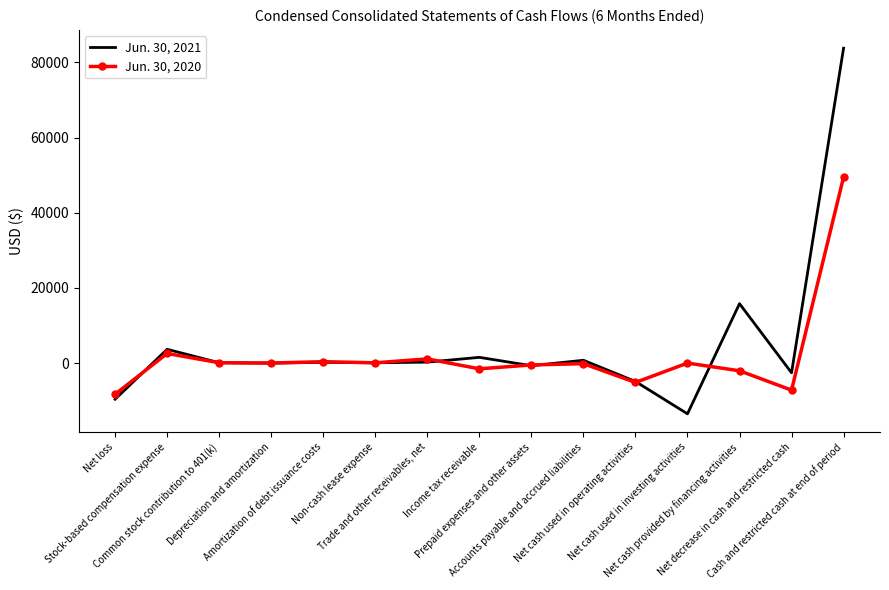

Rank the series by their maximum value, from lowest to highest.

Jun. 30, 2020, Jun. 30, 2021